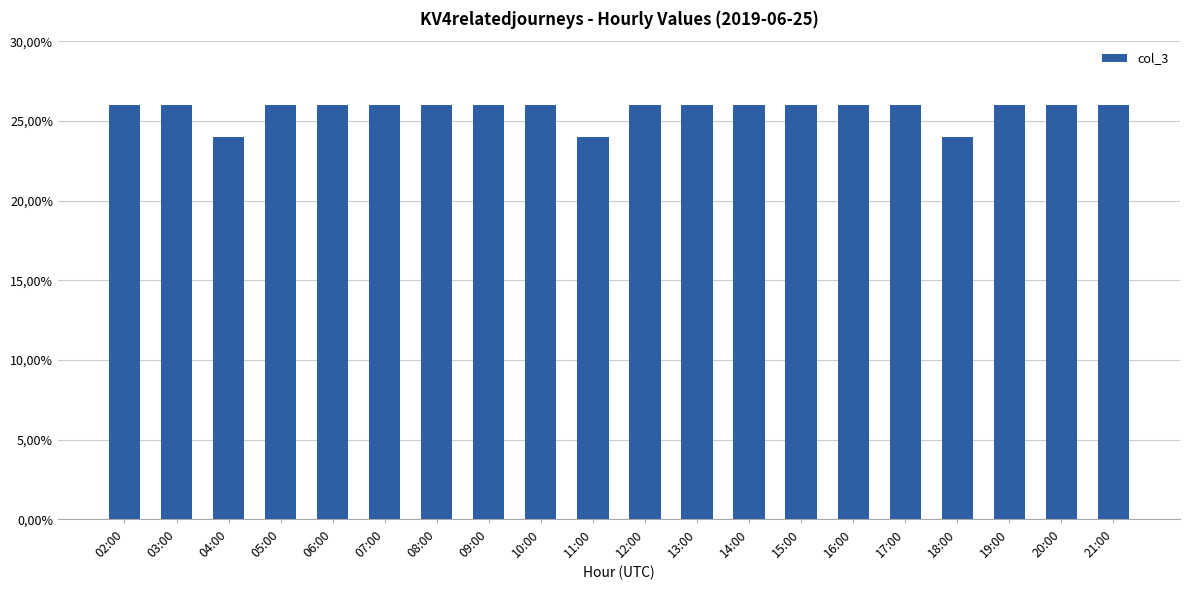

Which label corresponds to the smallest value in the chart?

04:00